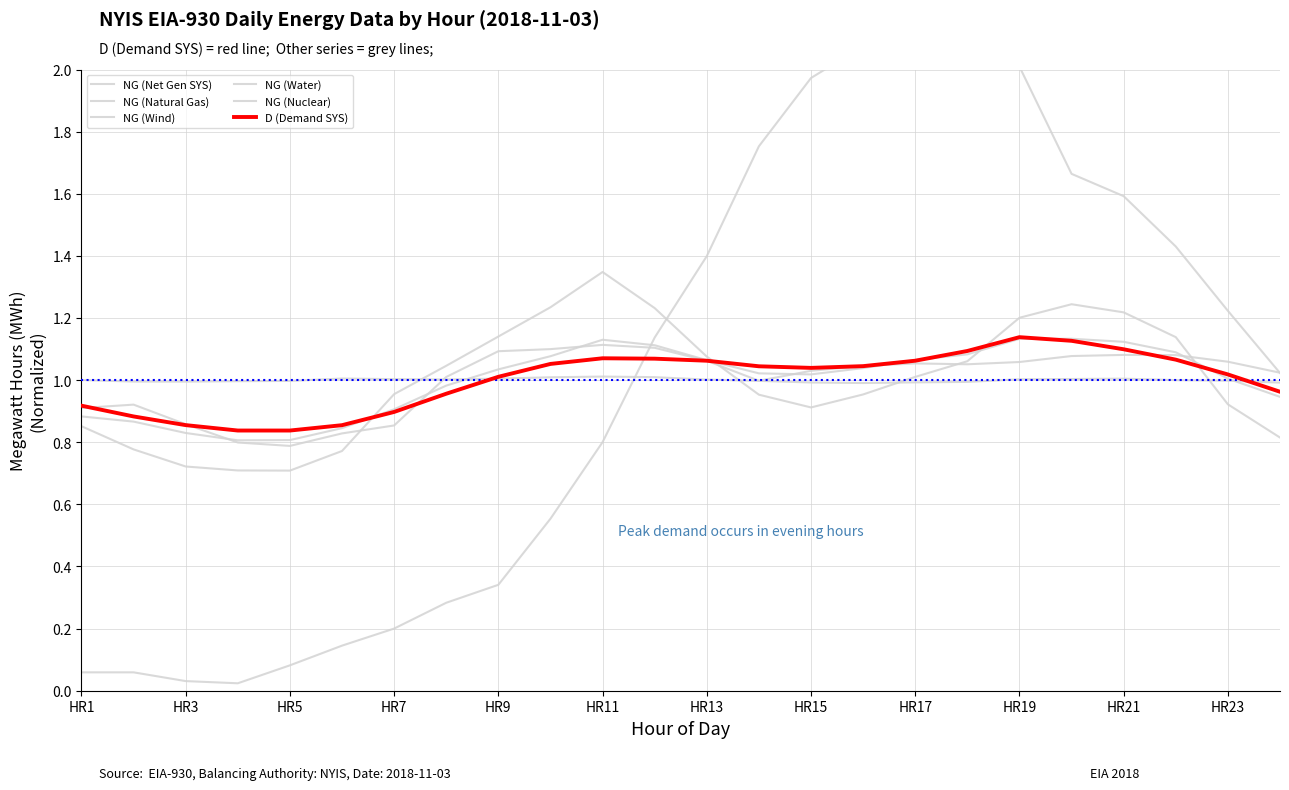

Where does the NG (Net Gen SYS) series first go above 1?

HR9